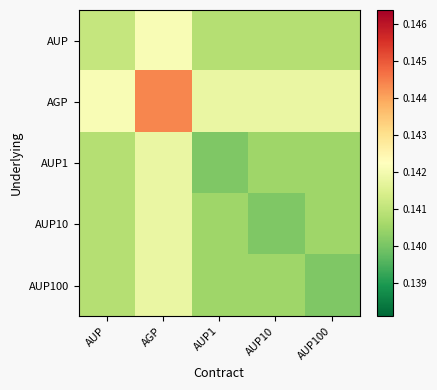

At AUP, list the series in order from largest to smallest.

AGP, AUP, AUP1, AUP10, AUP100